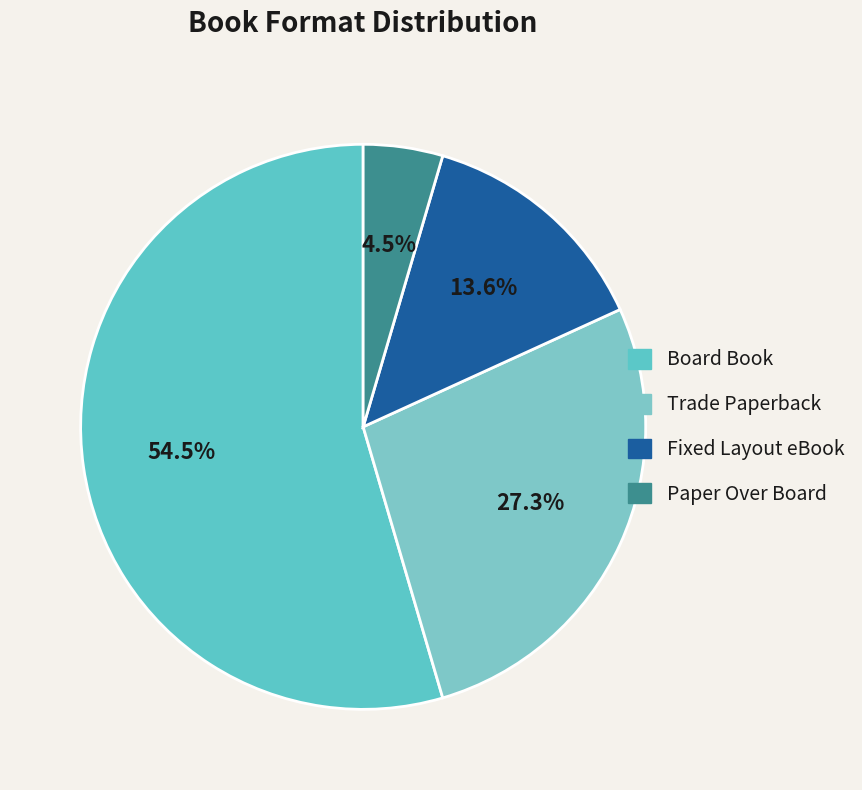

How many slices are in this pie chart?

4